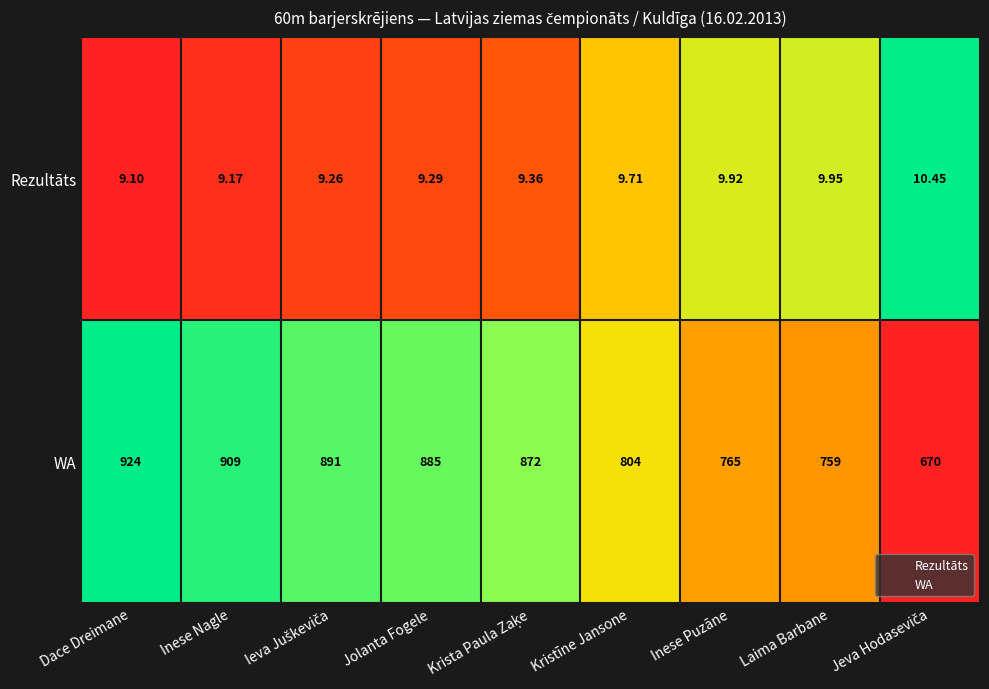

Rank the series by their maximum value, from lowest to highest.

Rezultāts, WA